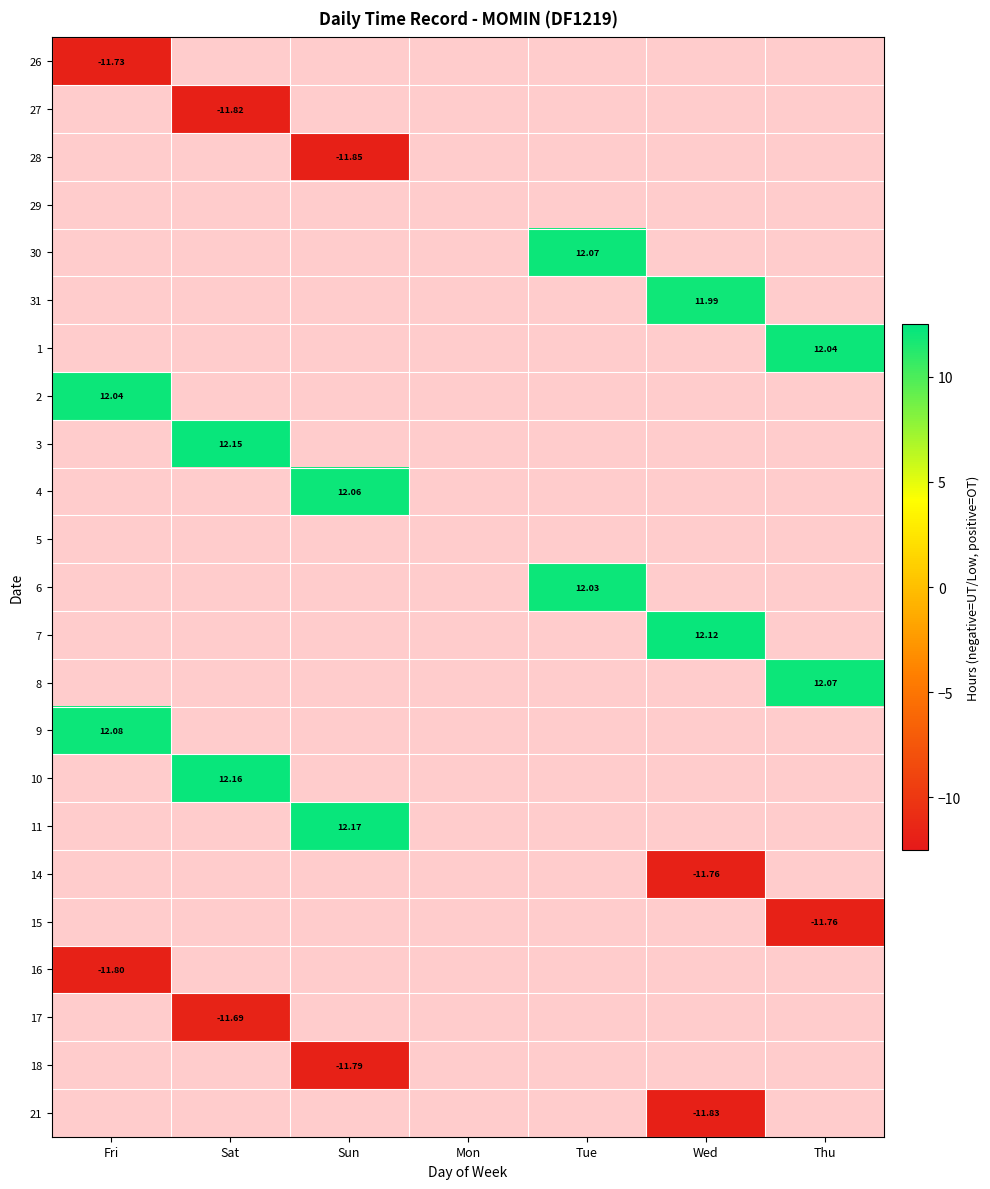

What is the difference between the maximum and minimum values in the 17 series?

11.7